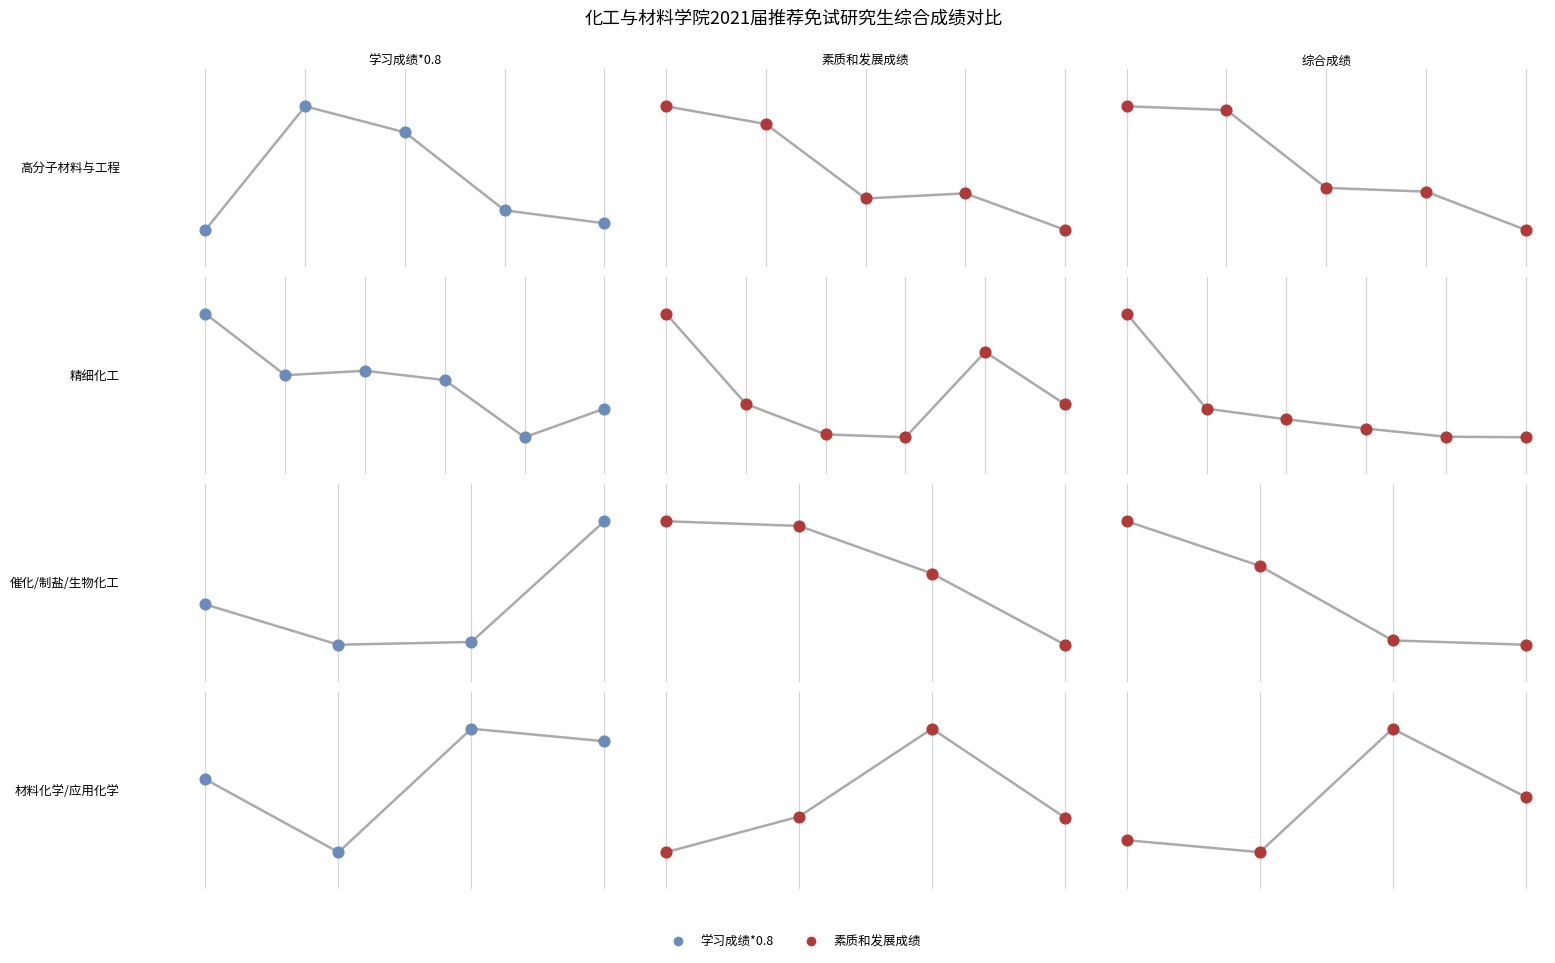

Which series has the largest Y range (max minus min)?

素质和发展成绩